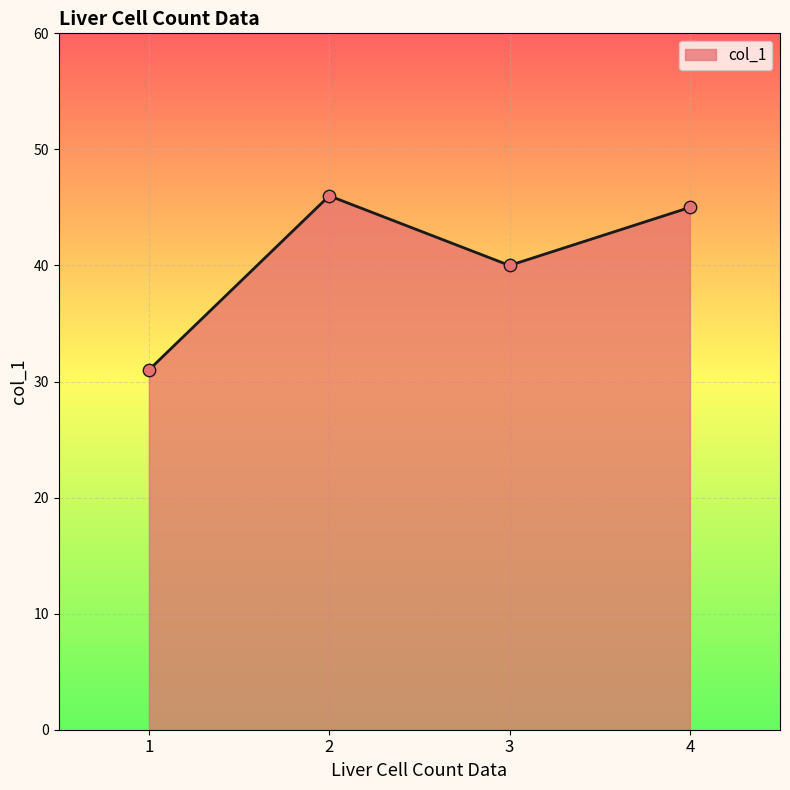

What is the ratio of the value at 4 to the value at 3?

1.1